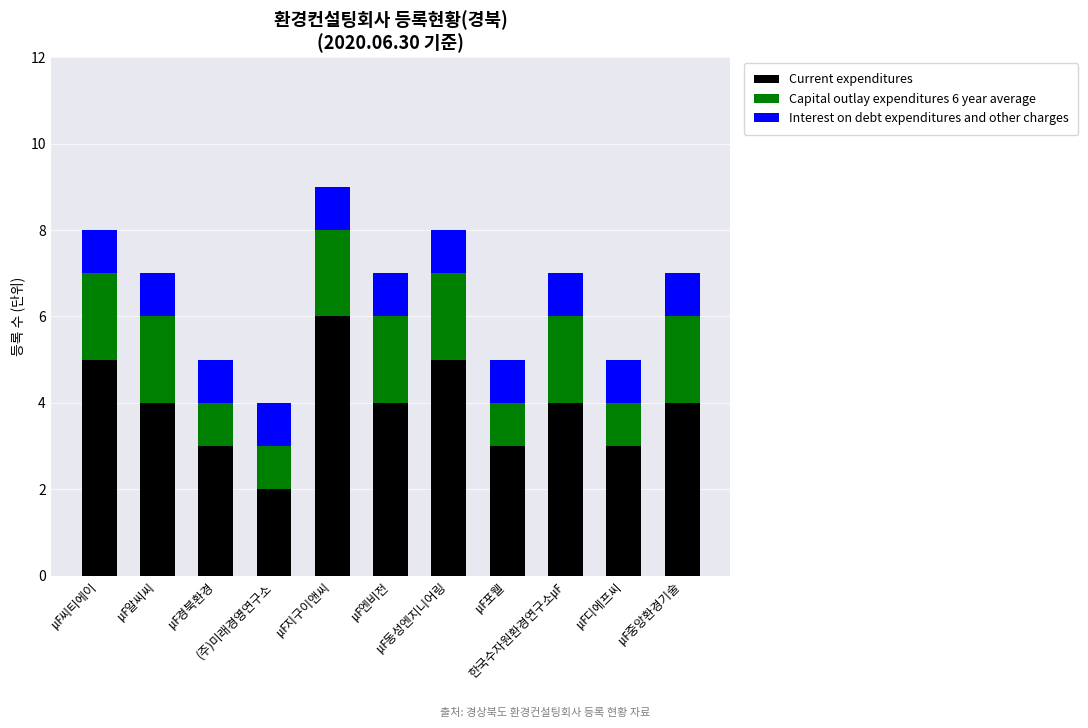

What is the difference between the maximum and minimum values in the Current expenditures series?

4